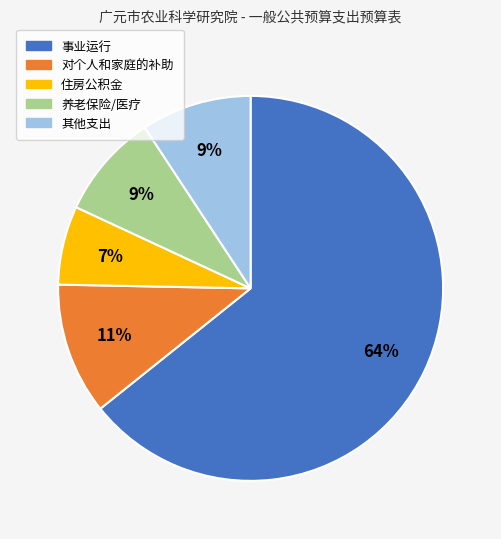

To the nearest percent, what is the average slice percentage?

20%